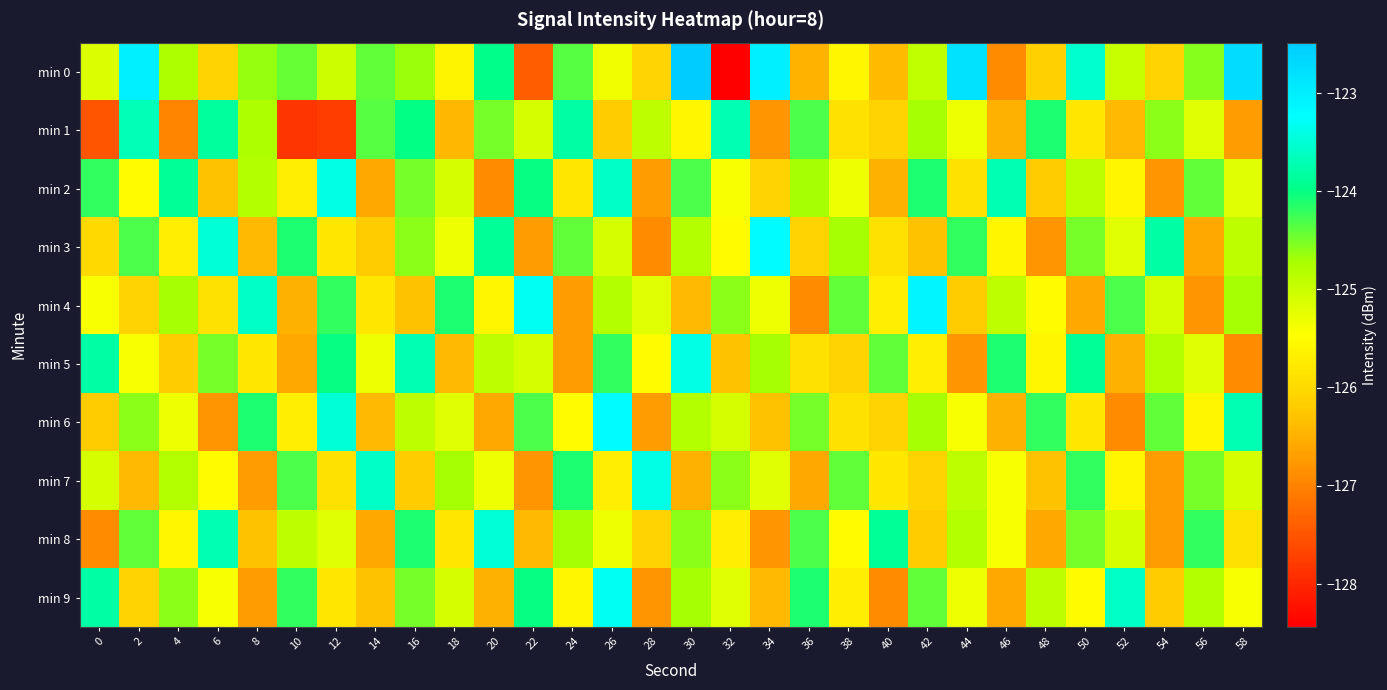

Which series changed the most between 14 and 28?

min 0